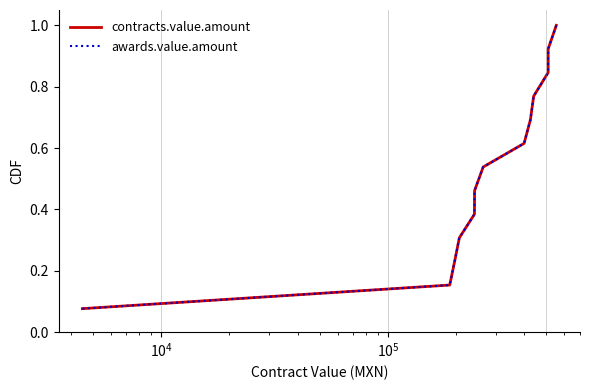

Reading left to right, transcribe all the data shown in this chart.

contracts.value.amount: 0.1	0.2	0.2	0.3	0.4	0.5	0.5	0.6	0.7	0.8	0.8	0.9	1.0
awards.value.amount: 0.1	0.2	0.2	0.3	0.4	0.5	0.5	0.6	0.7	0.8	0.8	0.9	1.0